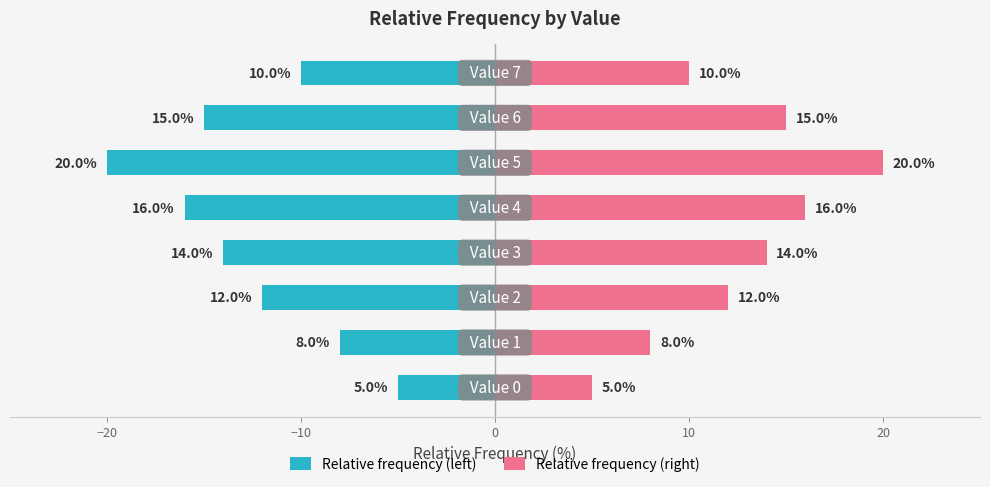

The Relative frequency (left) series shows -19.4 at −10. True or false?

False